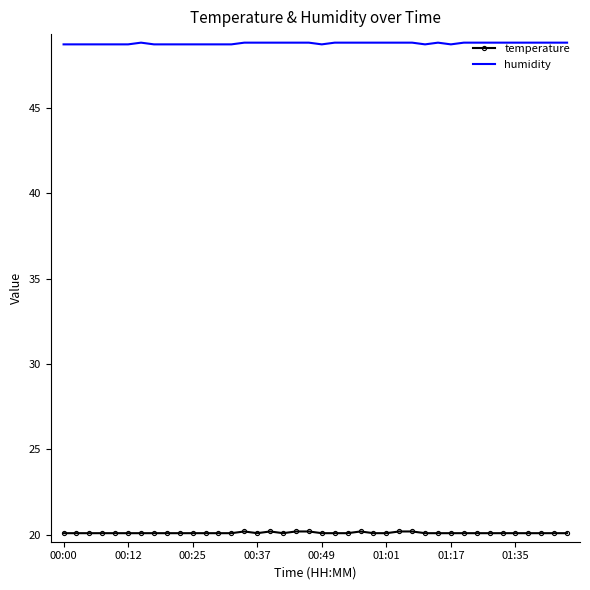

What is the highest value of the temperature series?

20.2